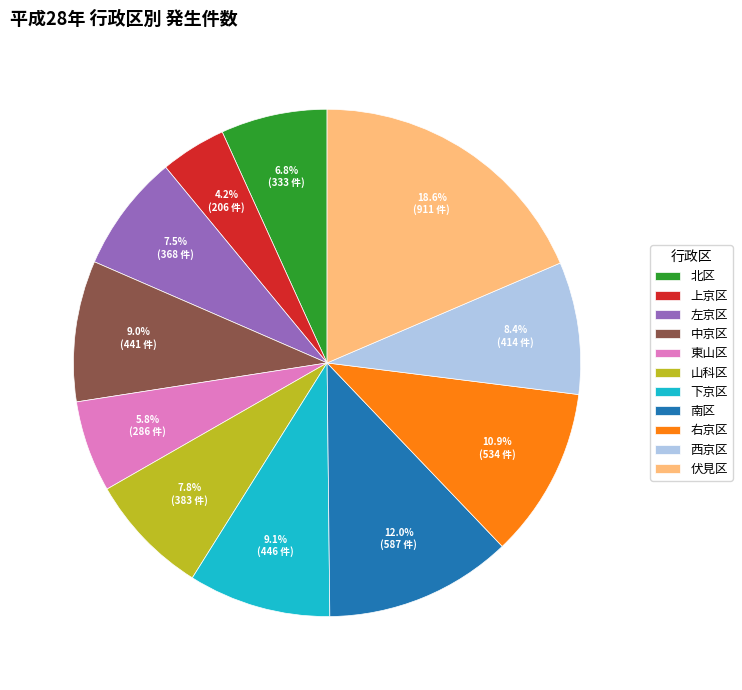

To the nearest percent, what is the combined percentage of 右京区 and 東山区?

17%